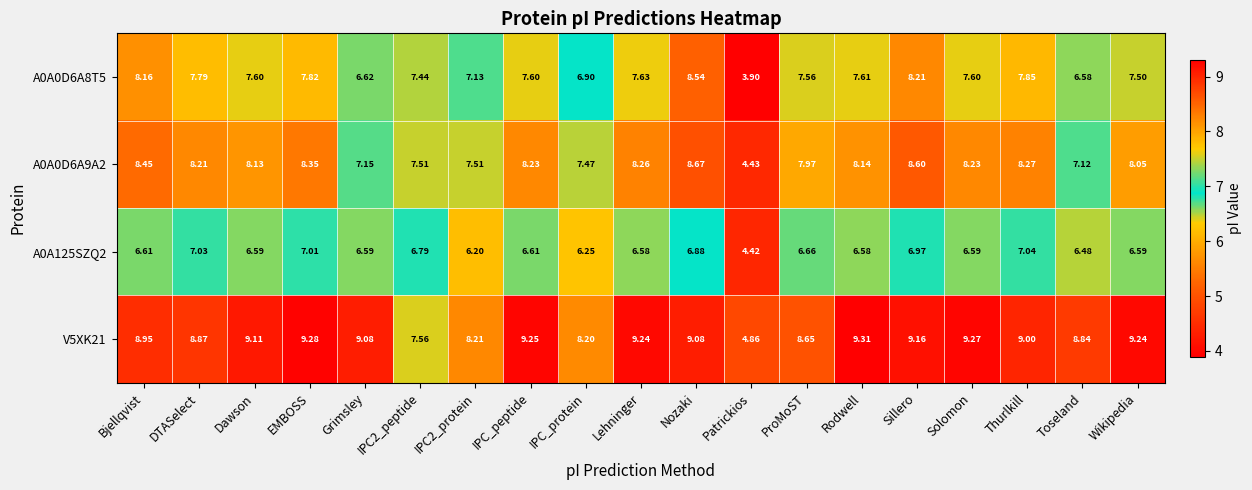

How many categories are shown in the chart?

19